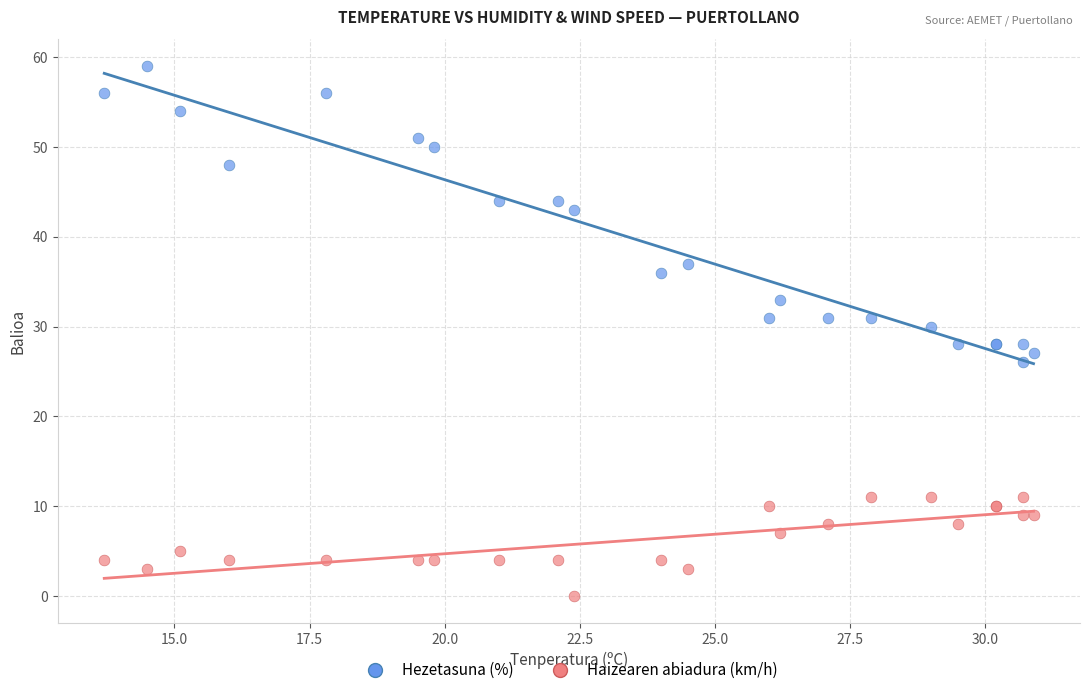

What are all the series names shown in the legend?

Hezetasuna (%), Haizearen abiadura (km/h)